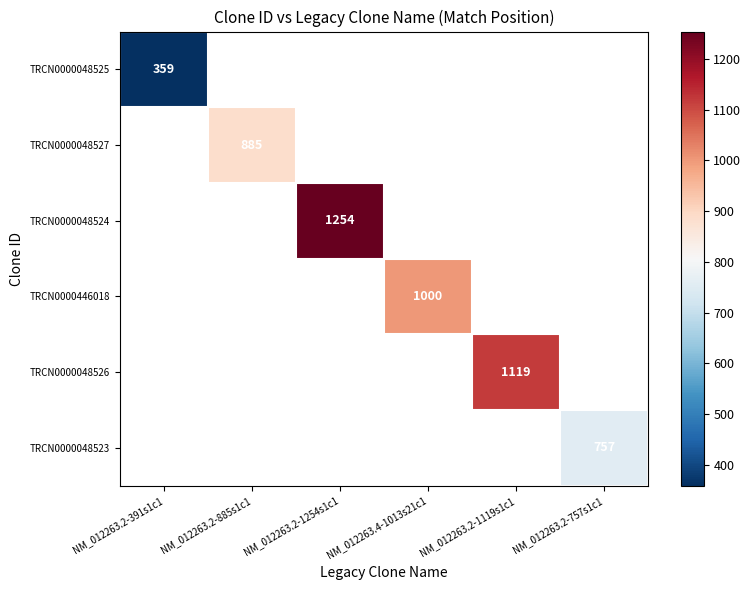

The TRCN0000048525 series shows 590 at NM_012263.2-391s1c1. True or false?

False